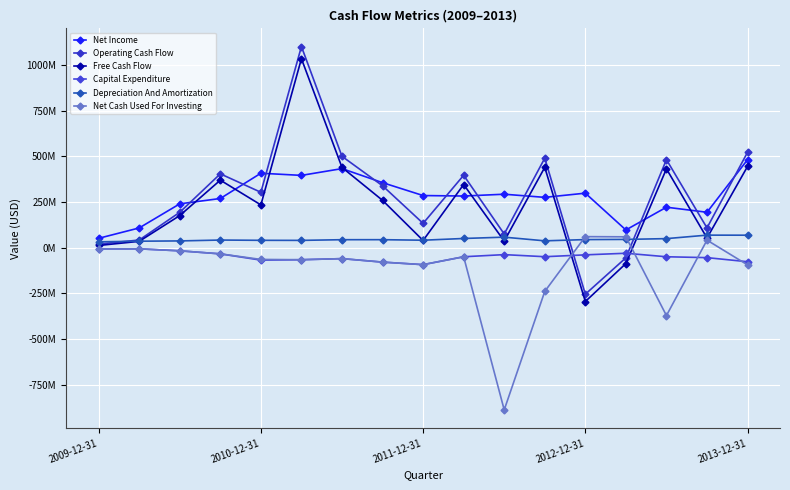

Which series ends up on top after the final intersection of Operating Cash Flow and Capital Expenditure?

Operating Cash Flow